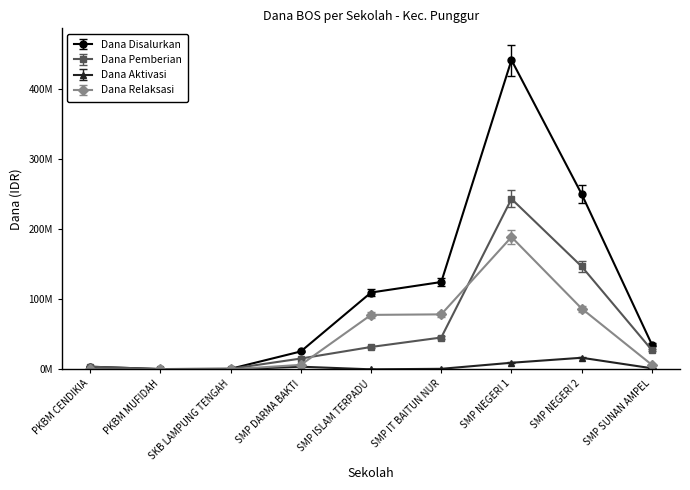

Rank the series by their maximum value, from lowest to highest.

Dana Aktivasi, Dana Relaksasi, Dana Pemberian, Dana Disalurkan